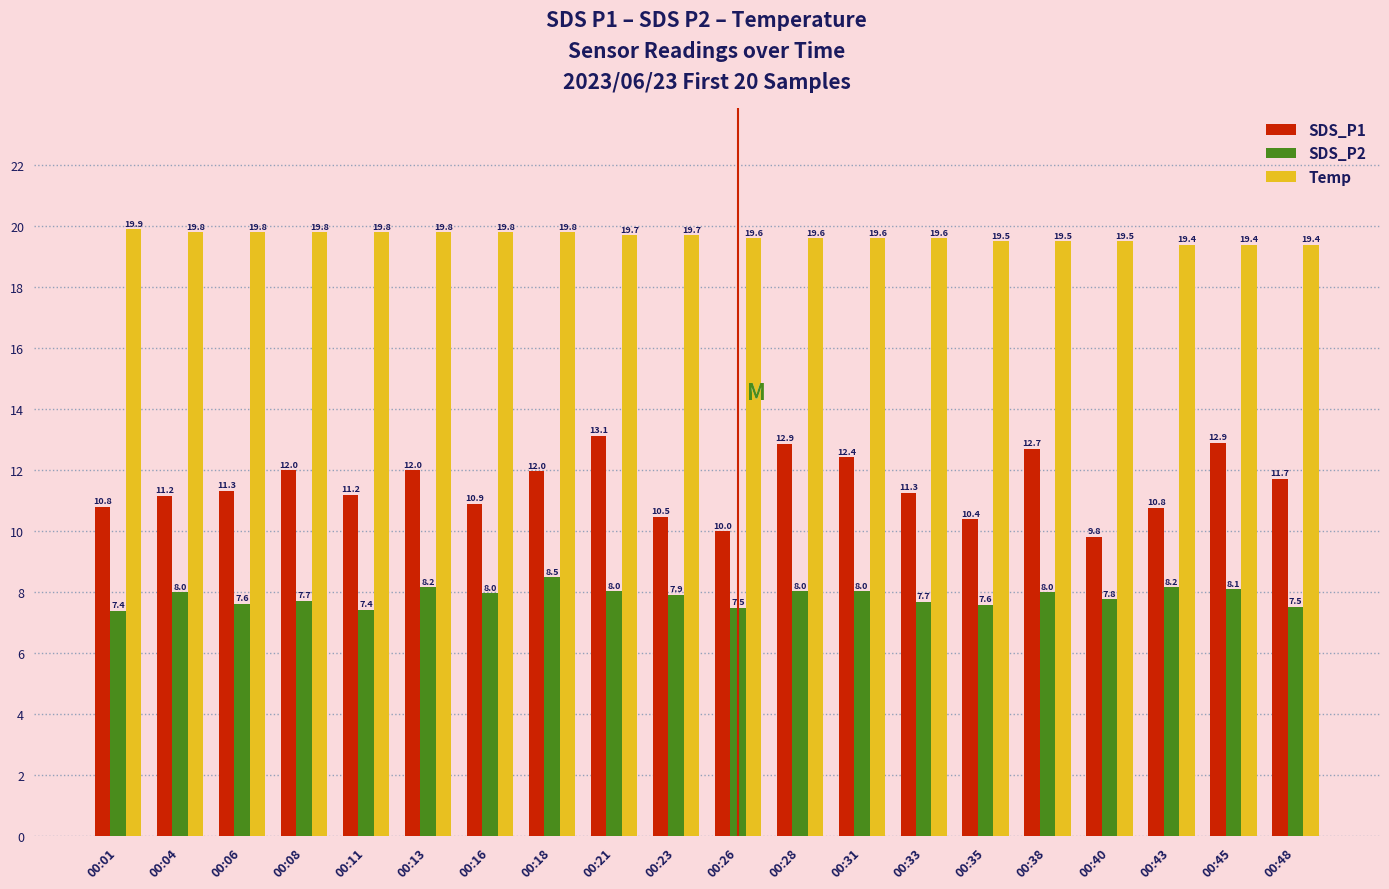

How many categories are shown in the chart?

20